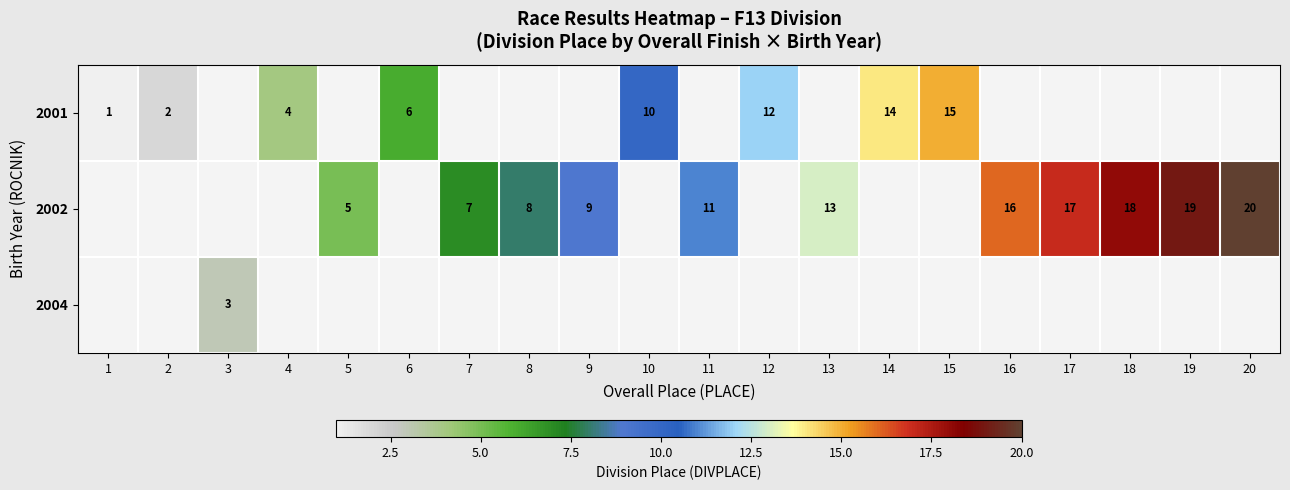

The 2001 series shows 10 at 6. True or false?

False